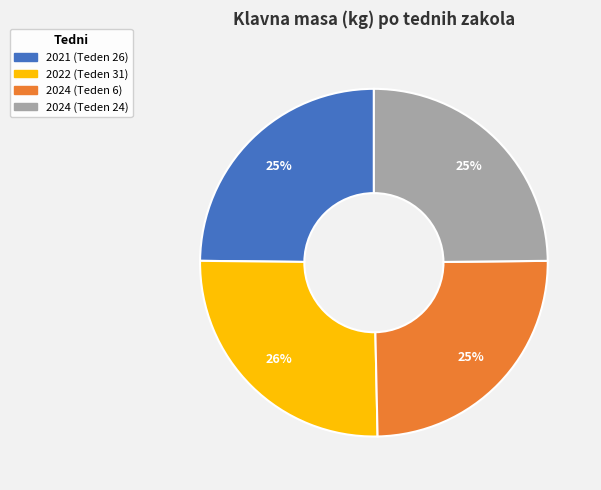

What percentage is the 2022 (Teden 31) slice, to the nearest percent?

26%